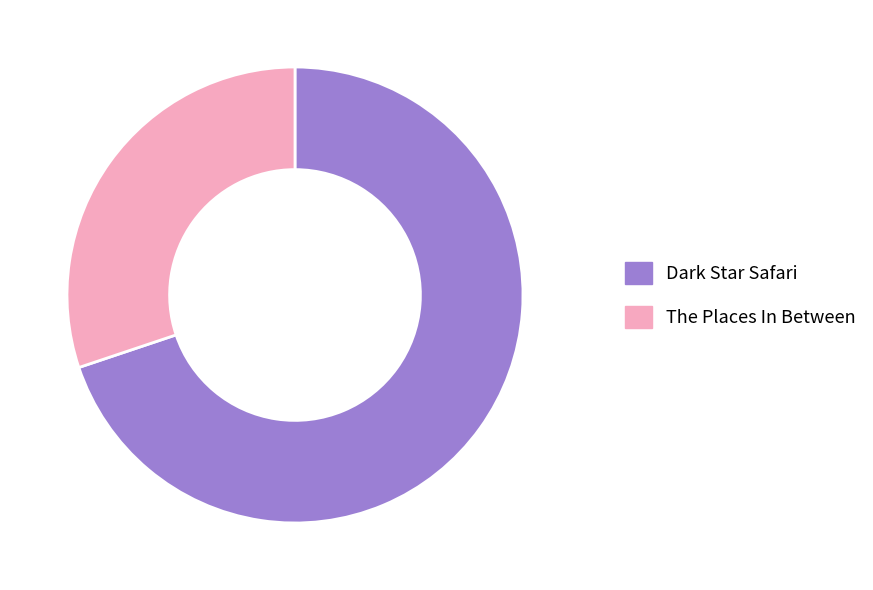

Which category has the smallest portion of the pie?

The Places In Between